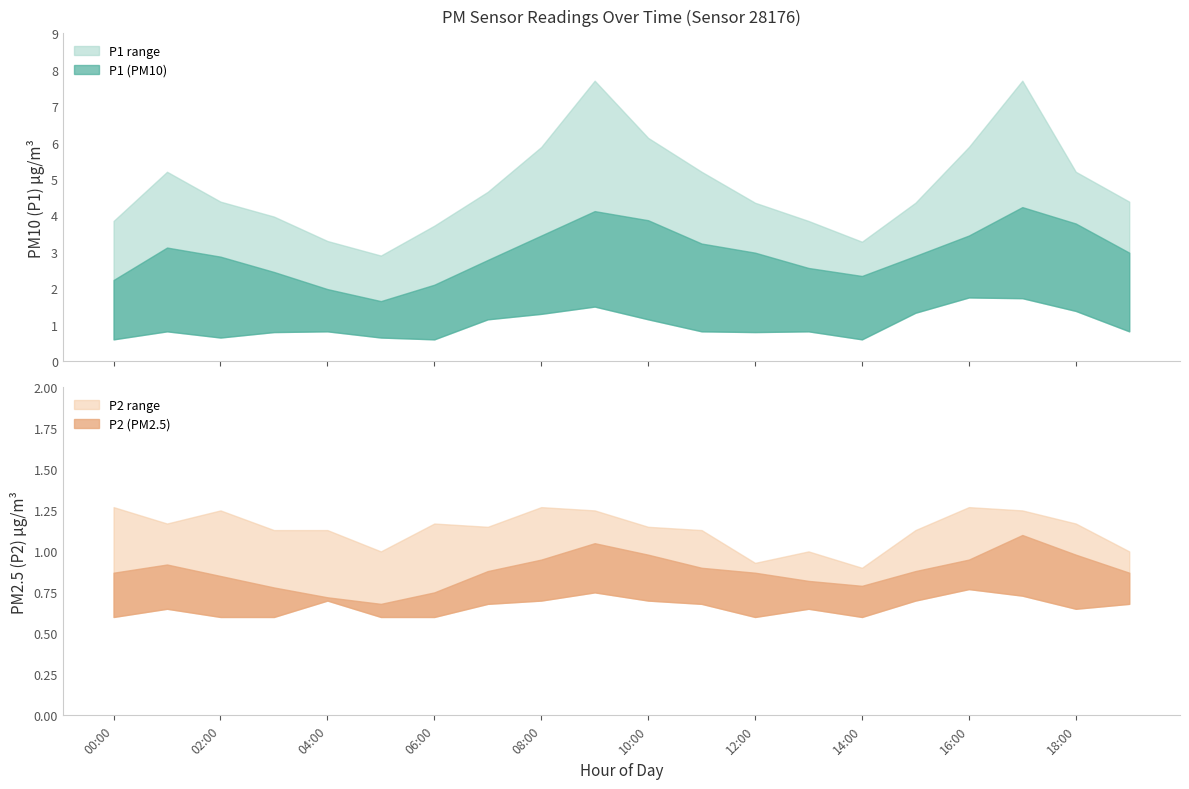

At 15:00, list the series in order from smallest to largest.

P2, P1